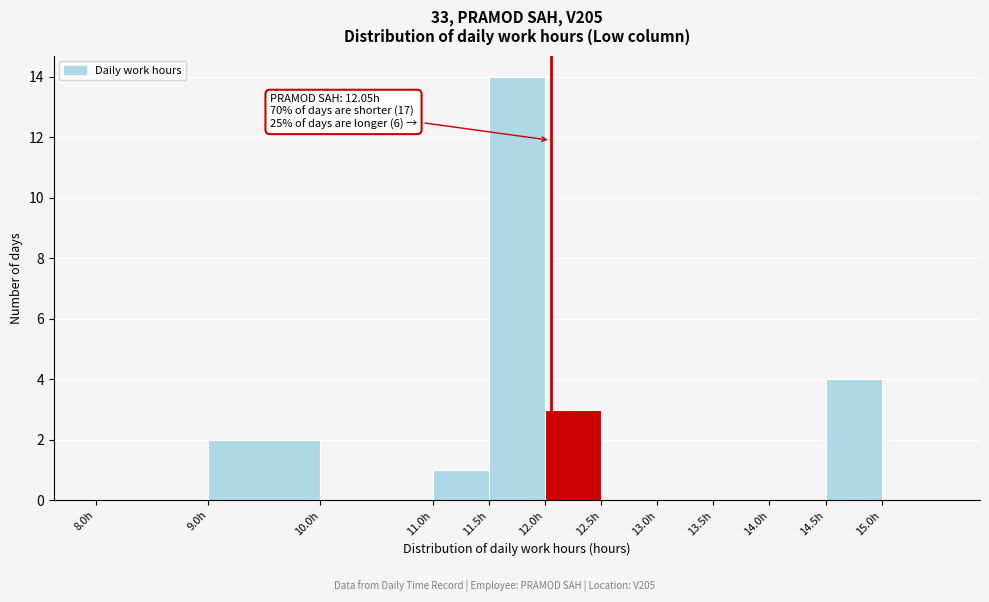

Which range on the x-axis has the tallest bar?

11.5 to 12.0